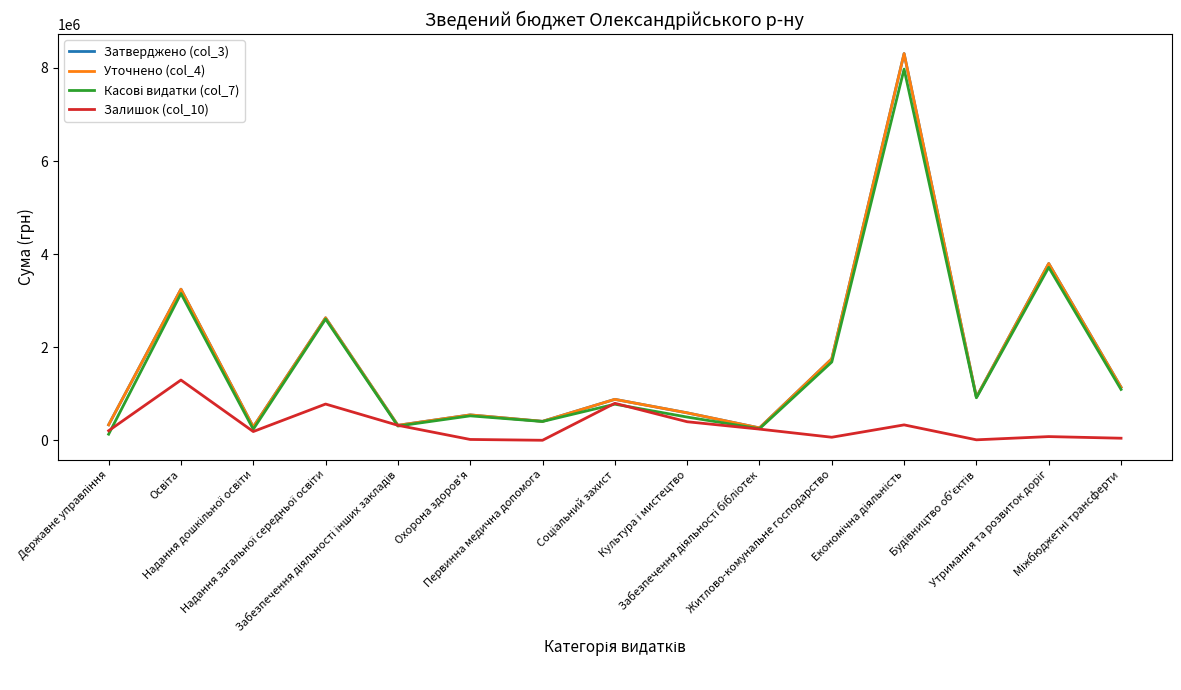

Is this an area chart (filled region under the line)?

No